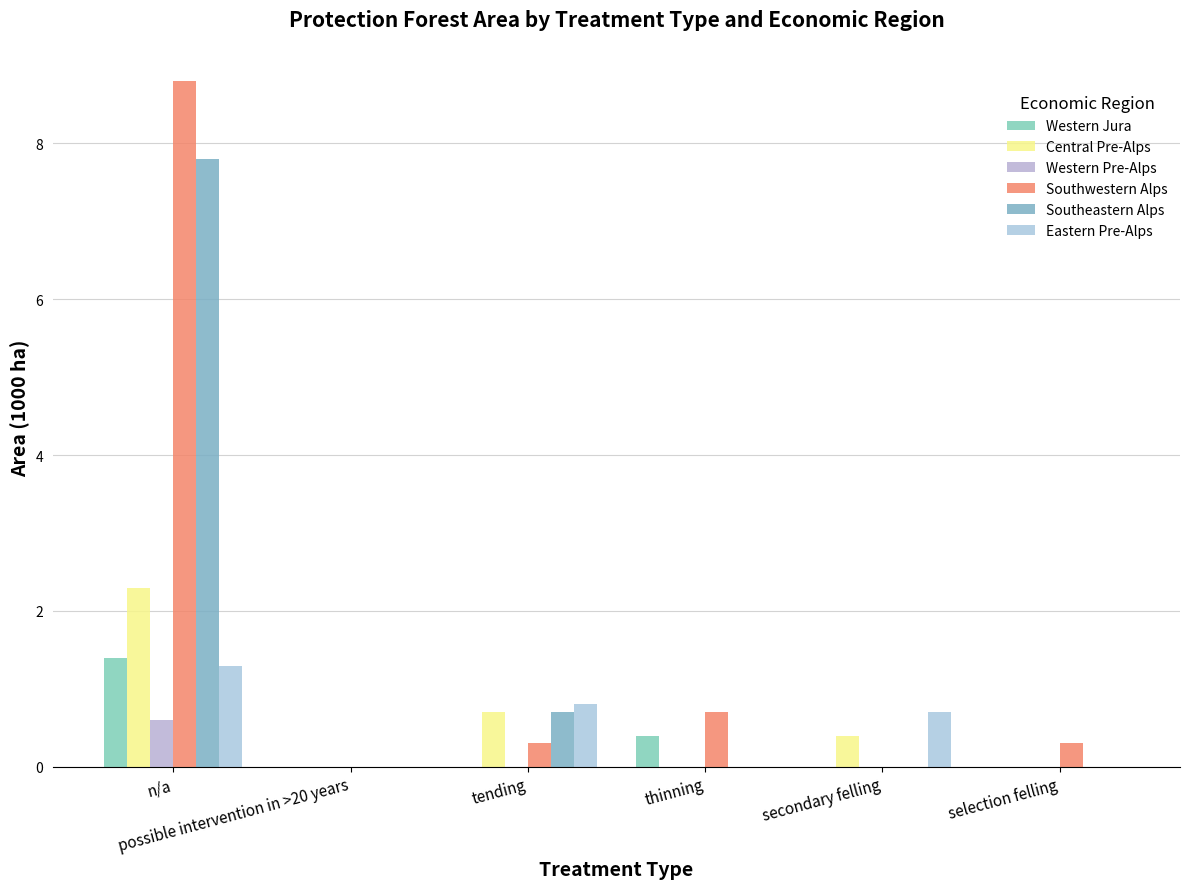

At n/a, list the series in order from smallest to largest.

Western Pre-Alps, Eastern Pre-Alps, Western Jura, Central Pre-Alps, Southeastern Alps, Southwestern Alps